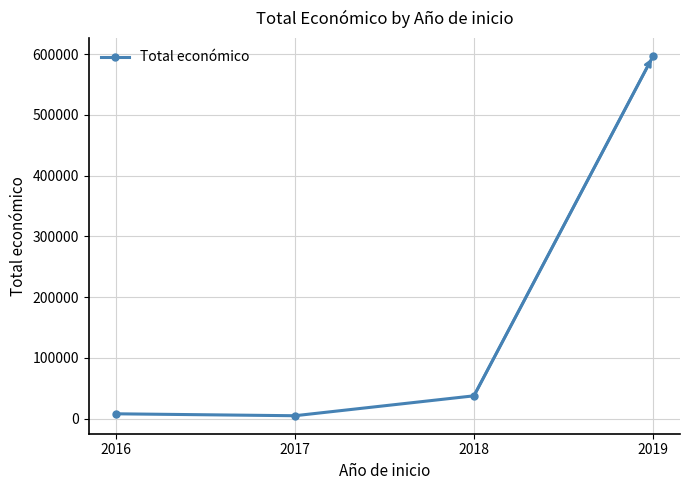

What is the sum of the values at 2016 and 2018?

45586.5